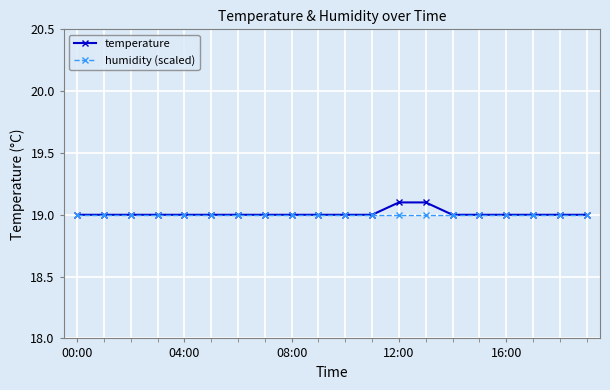

What is the lowest value of the temperature series?

19.0